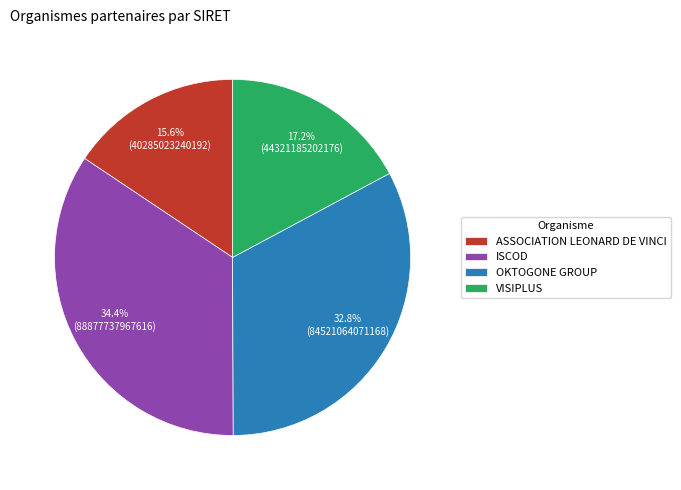

How much of the chart is everything except OKTOGONE GROUP?

67.2%